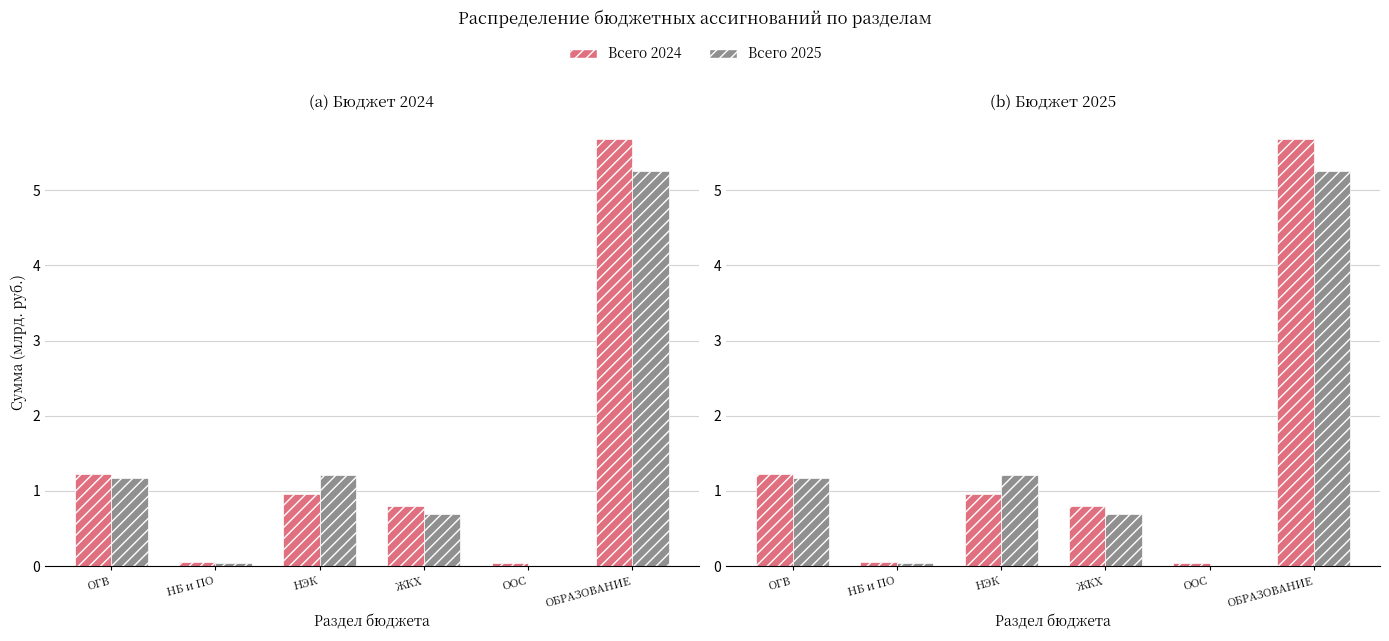

What is the value of the Всего 2025 bar at the 3rd from the left?

1.2